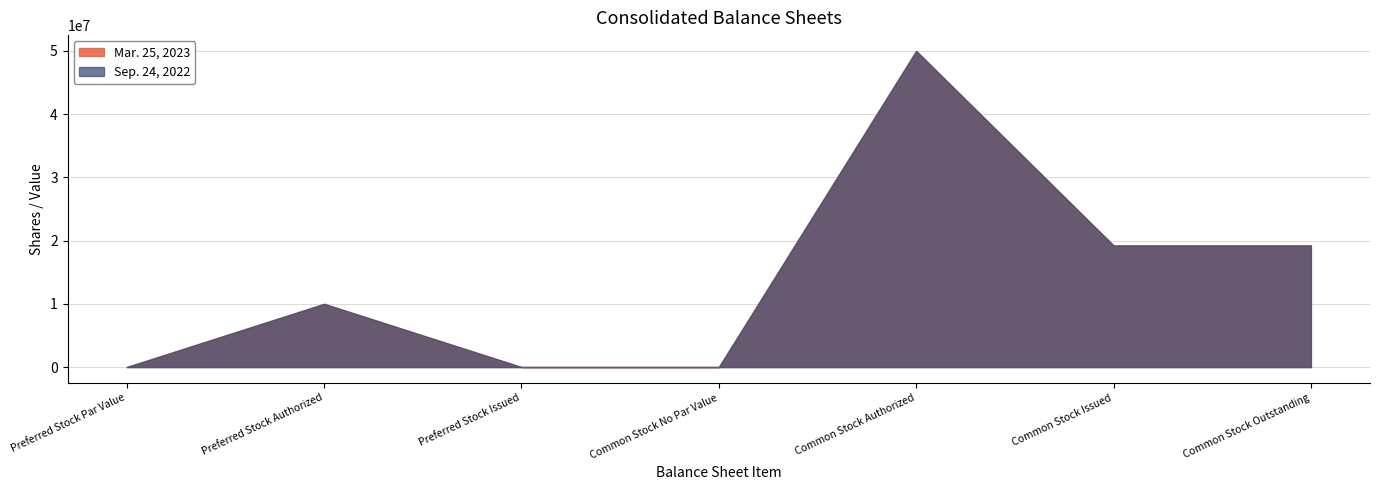

True or false: Sep. 24, 2022 and Mar. 25, 2023 intersect in this chart.

False